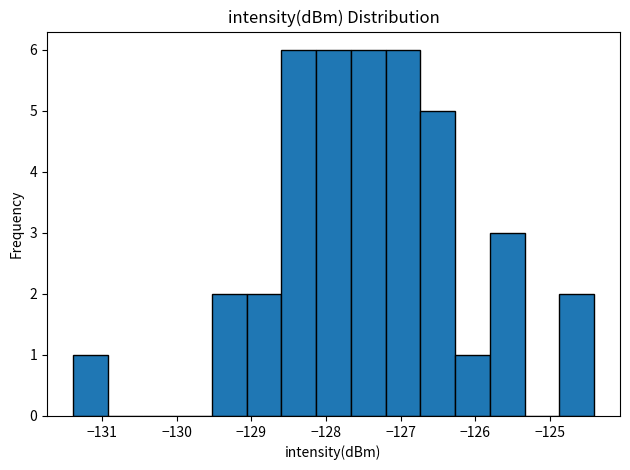

Reading left to right, list every bar in this chart as the range it spans on the x-axis followed by its height. Neither the bar edges nor the heights are printed on the chart, so give them approximately, as read against the axes.

-131.4 to -130.9: 1
-130.9 to -130.5: 0
-130.5 to -130.0: 0
-130.0 to -129.5: 0
-129.5 to -129.1: 2
-129.1 to -128.6: 2
-128.6 to -128.1: 6
-128.1 to -127.7: 6
-127.7 to -127.2: 6
-127.2 to -126.7: 6
-126.7 to -126.3: 5
-126.3 to -125.8: 1
-125.8 to -125.3: 3
-125.3 to -124.9: 0
-124.9 to -124.4: 2